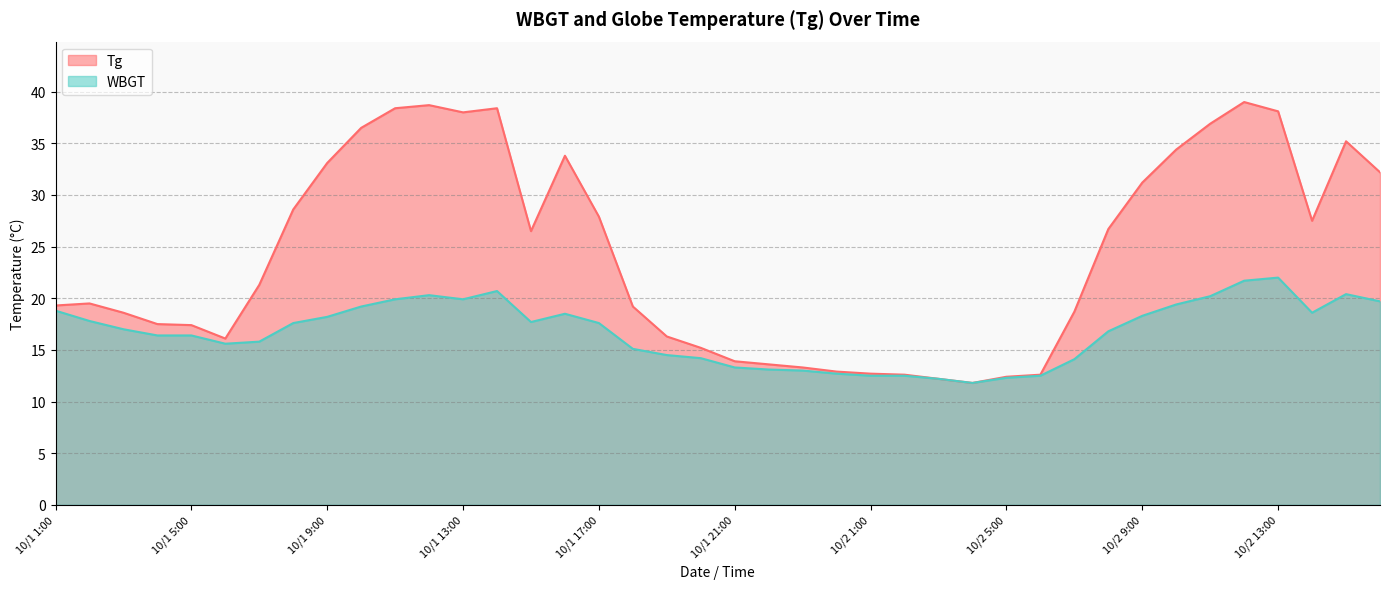

Reading right to left, list all the values displayed in this chart.

Tg: 10/2 16:00=32.2	10/2 15:00=35.2	10/2 14:00=27.5	10/2 13:00=38.1	10/2 12:00=39.0	10/2 11:00=36.9	10/2 10:00=34.4	10/2 9:00=31.2	10/2 8:00=26.7	10/2 7:00=18.7	10/2 6:00=12.6	10/2 5:00=12.4	10/2 4:00=11.8	10/2 3:00=12.2	10/2 2:00=12.6	10/2 1:00=12.7	10/1 24:00=12.9	10/1 23:00=13.3	10/1 22:00=13.6	10/1 21:00=13.9	10/1 20:00=15.2	10/1 19:00=16.3	10/1 18:00=19.2	10/1 17:00=27.9	10/1 16:00=33.8	10/1 15:00=26.5	10/1 14:00=38.4	10/1 13:00=38.0	10/1 12:00=38.7	10/1 11:00=38.4	10/1 10:00=36.5	10/1 9:00=33.1	10/1 8:00=28.6	10/1 7:00=21.3	10/1 6:00=16.1	10/1 5:00=17.4	10/1 4:00=17.5	10/1 3:00=18.6	10/1 2:00=19.5	10/1 1:00=19.3
WBGT: 10/2 16:00=19.7	10/2 15:00=20.4	10/2 14:00=18.6	10/2 13:00=22.0	10/2 12:00=21.7	10/2 11:00=20.2	10/2 10:00=19.4	10/2 9:00=18.3	10/2 8:00=16.8	10/2 7:00=14.1	10/2 6:00=12.5	10/2 5:00=12.3	10/2 4:00=11.8	10/2 3:00=12.2	10/2 2:00=12.5	10/2 1:00=12.5	10/1 24:00=12.7	10/1 23:00=13.0	10/1 22:00=13.1	10/1 21:00=13.3	10/1 20:00=14.2	10/1 19:00=14.5	10/1 18:00=15.1	10/1 17:00=17.6	10/1 16:00=18.5	10/1 15:00=17.7	10/1 14:00=20.7	10/1 13:00=19.9	10/1 12:00=20.3	10/1 11:00=19.9	10/1 10:00=19.2	10/1 9:00=18.2	10/1 8:00=17.6	10/1 7:00=15.8	10/1 6:00=15.6	10/1 5:00=16.4	10/1 4:00=16.4	10/1 3:00=17.0	10/1 2:00=17.8	10/1 1:00=18.8